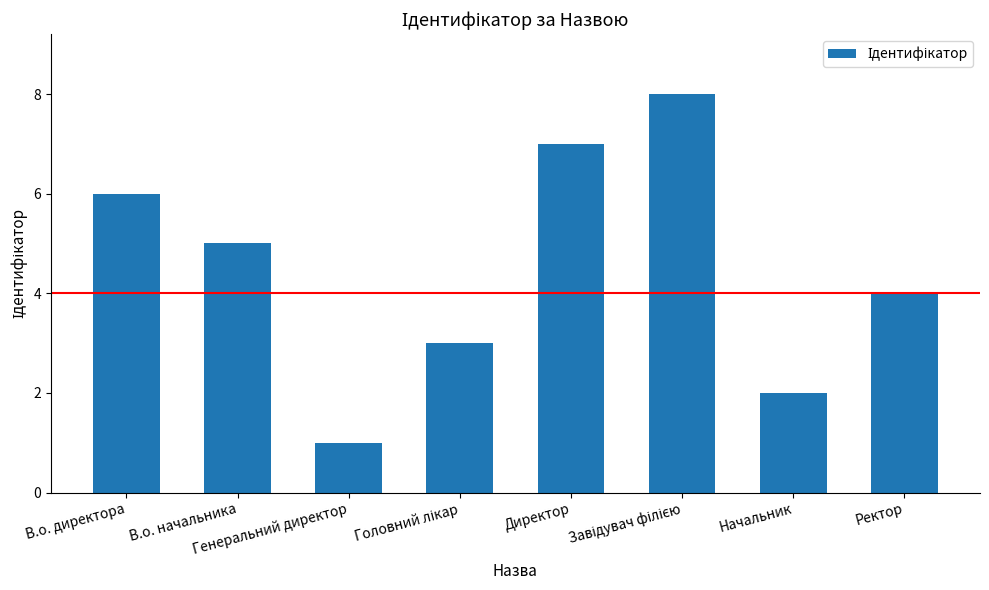

What is the greatest value displayed?

8